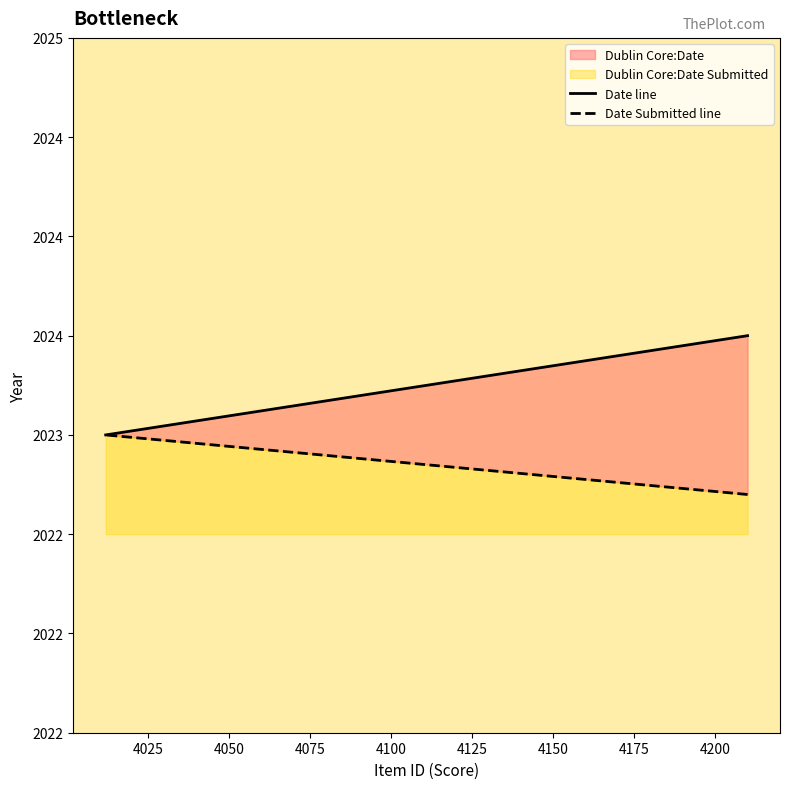

What is the sum of the Date line values at 4025 and 4125?

4046.7